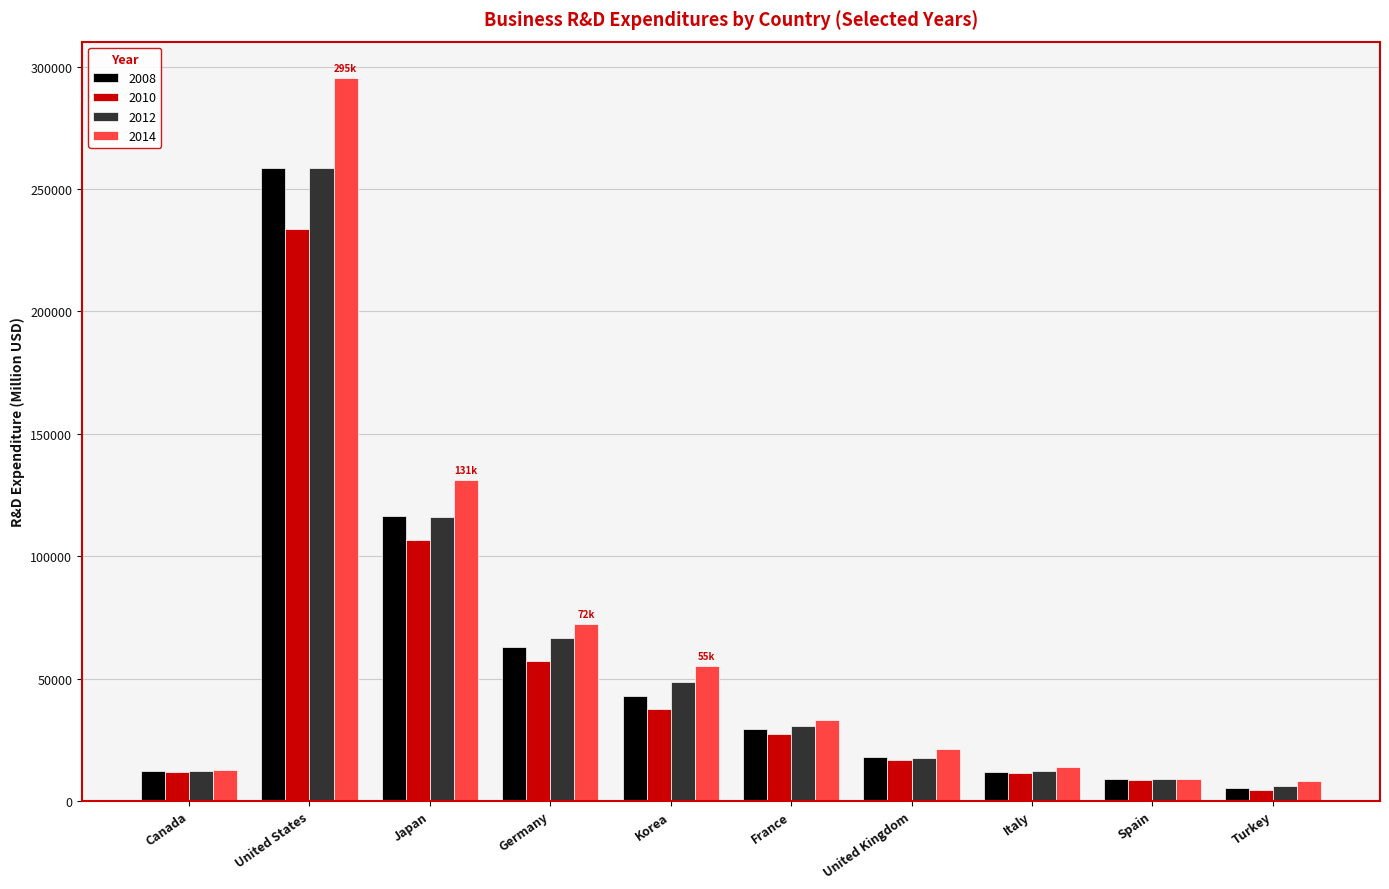

What position from the right is United States?

9